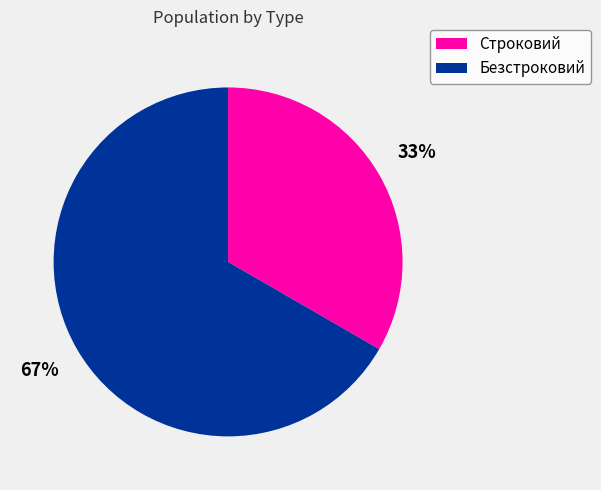

Which slice is the smallest?

Строковий